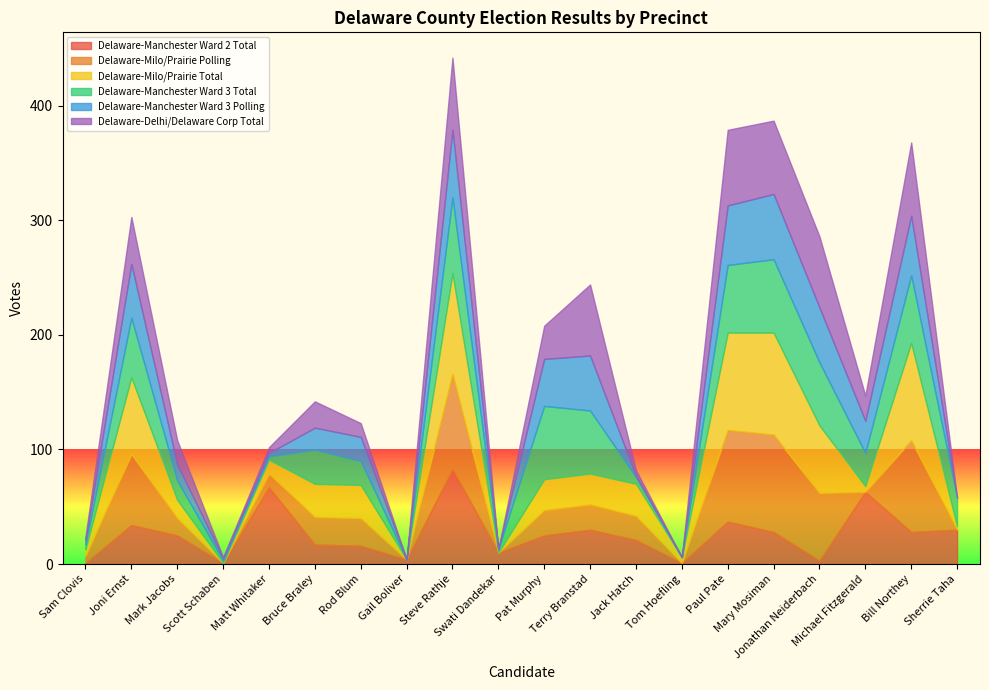

Where is the first local minimum for Delaware-Delhi/Delaware Corp Total?

Scott Schaben